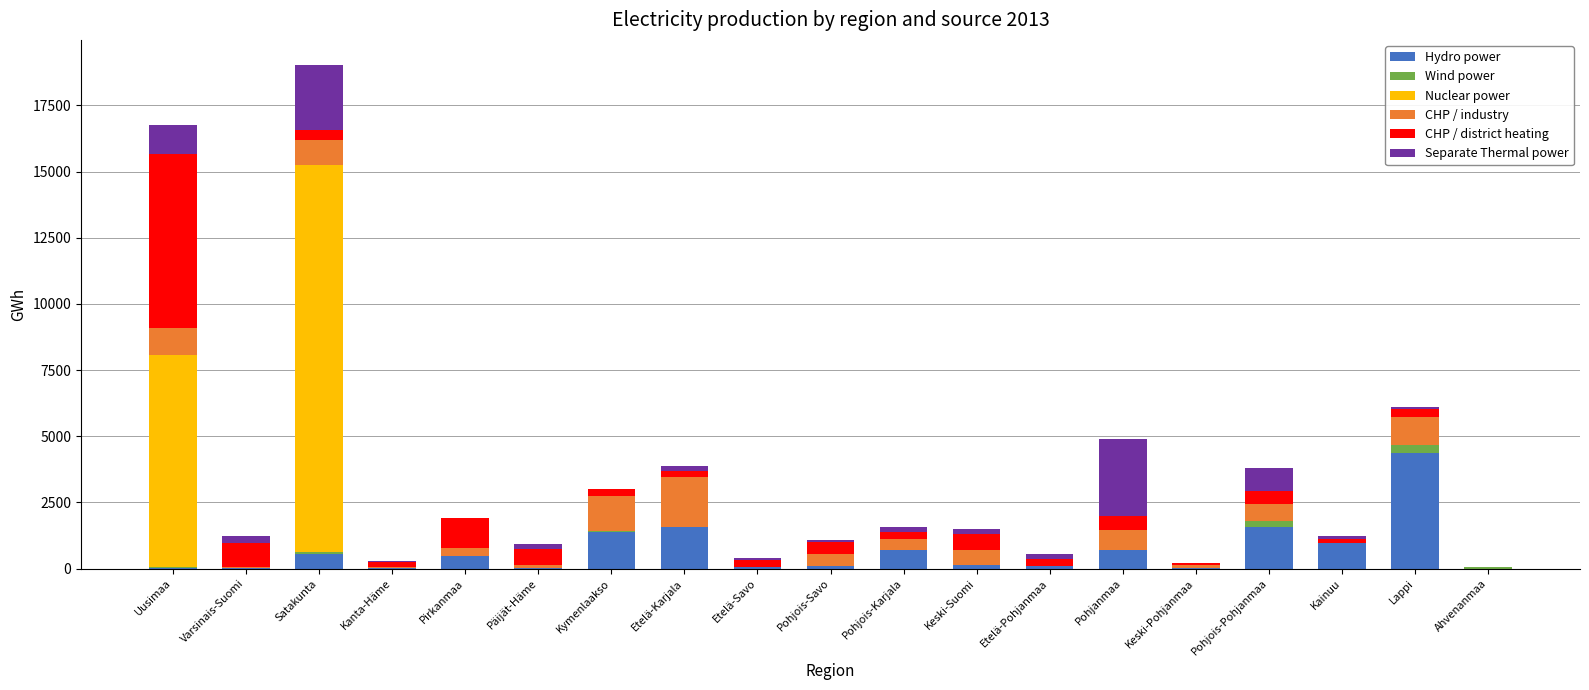

True or false: Hydro power has a value of 2108 at Kymenlaakso.

False